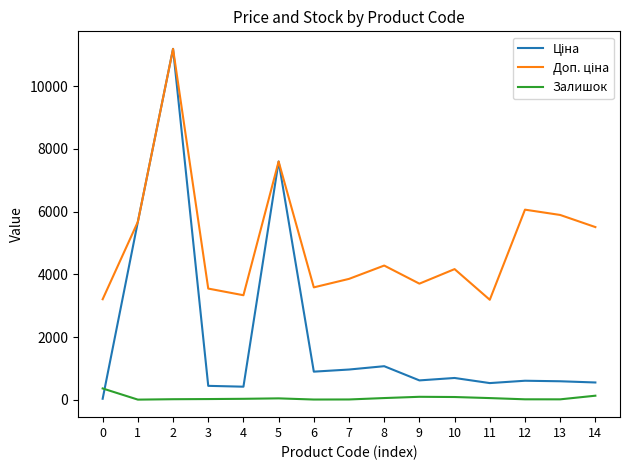

How many lines are shown in the chart?

3